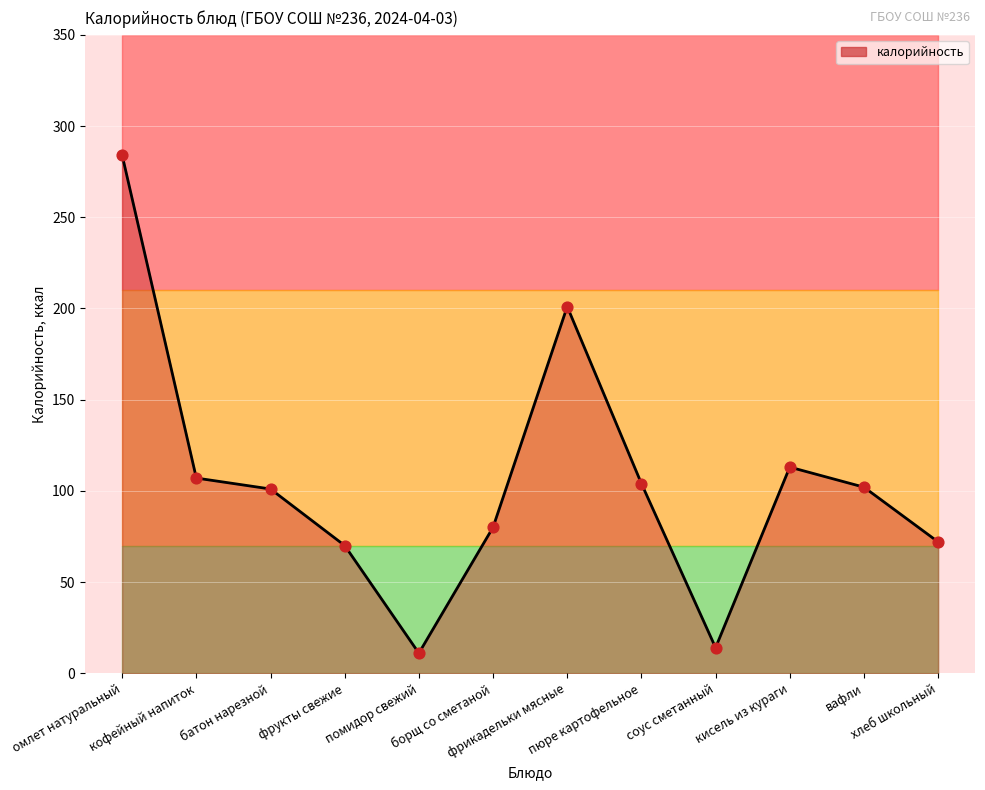

Between кофейный напиток and фрикадельки мясные, which is larger?

фрикадельки мясные